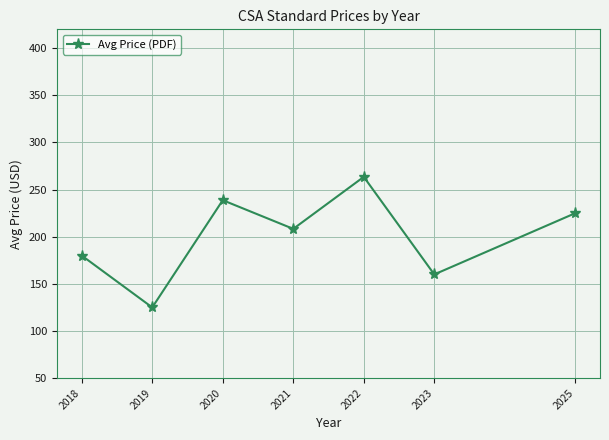

List the labels in order of value, smallest first.

2019, 2023, 2018, 2021, 2025, 2020, 2022